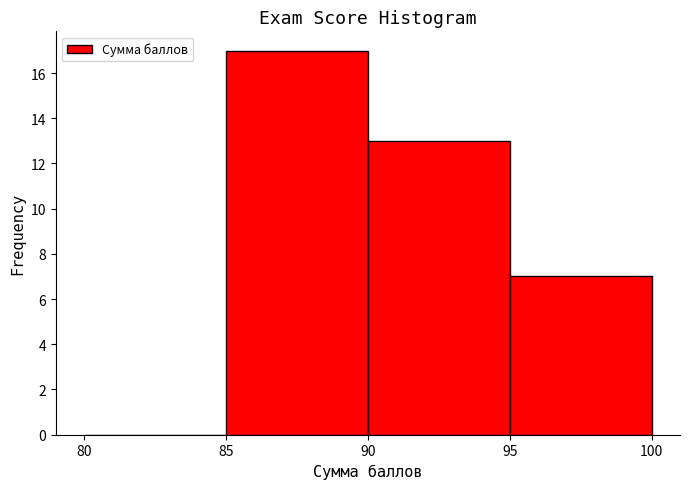

How tall is the bar that spans 95 to 100 on the x-axis? The values are not printed on the chart, so give them approximately, as read against the axis.

7